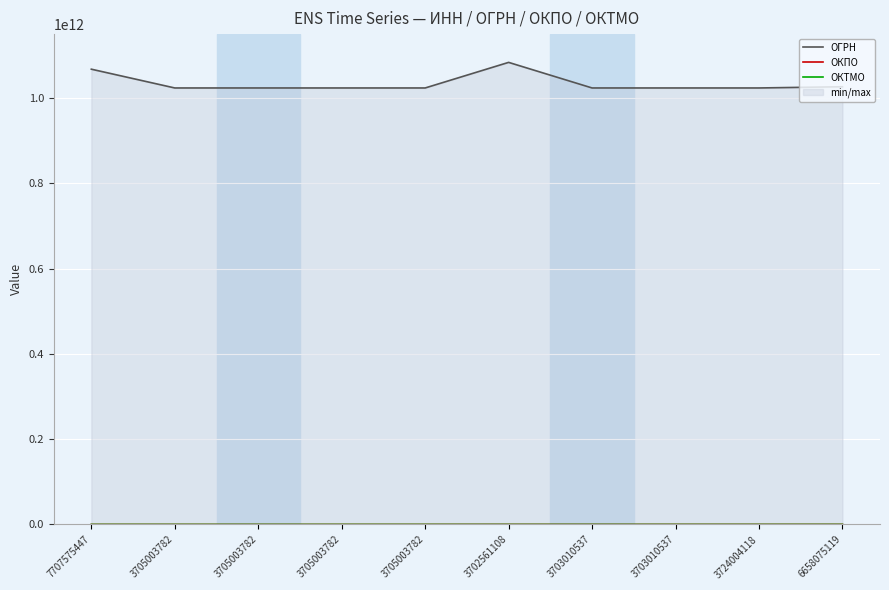

Where does the ОКТМО series first go above 24629420?

3702561108